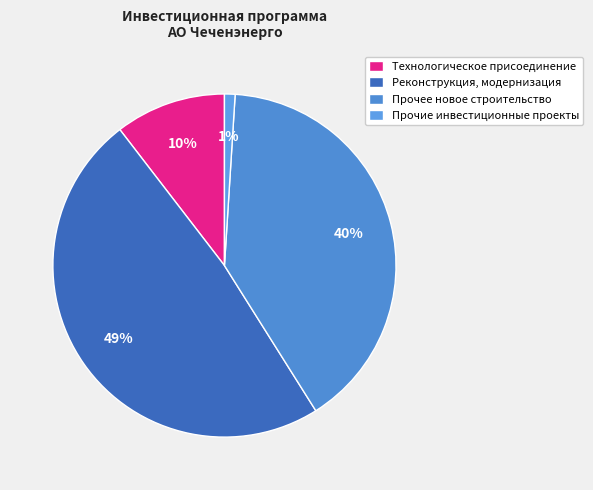

Approximately how many times larger is the value at Технологическое присоединение compared to Реконструкция, модернизация?

0.2